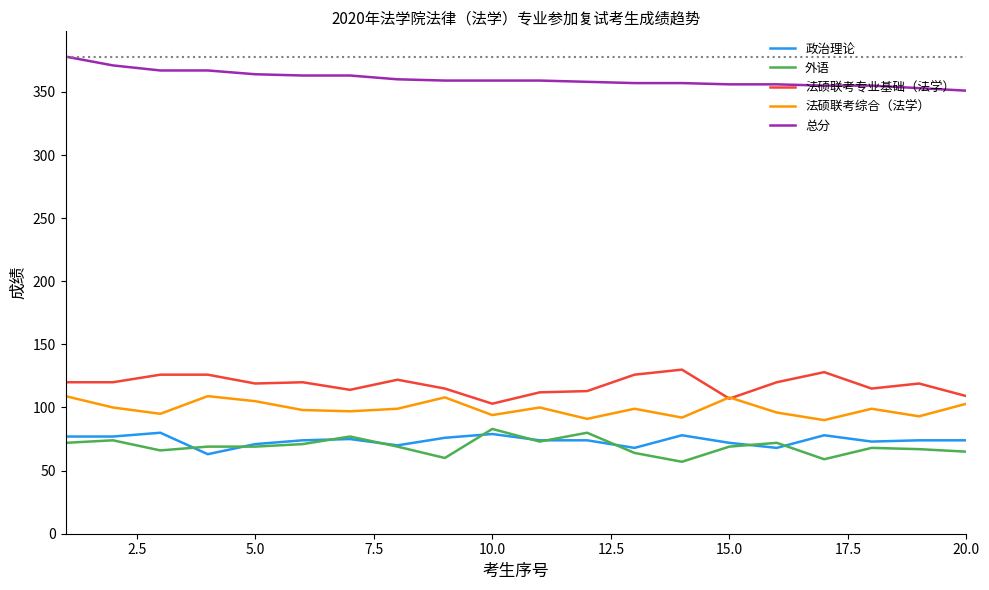

True or false: 总分 and 政治理论 cross at least once.

False